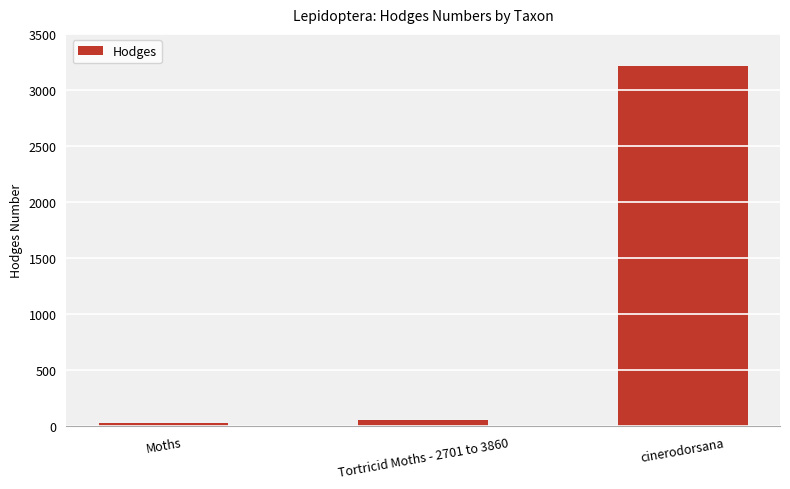

Approximately how many times larger is the value at cinerodorsana compared to Moths?

110.9